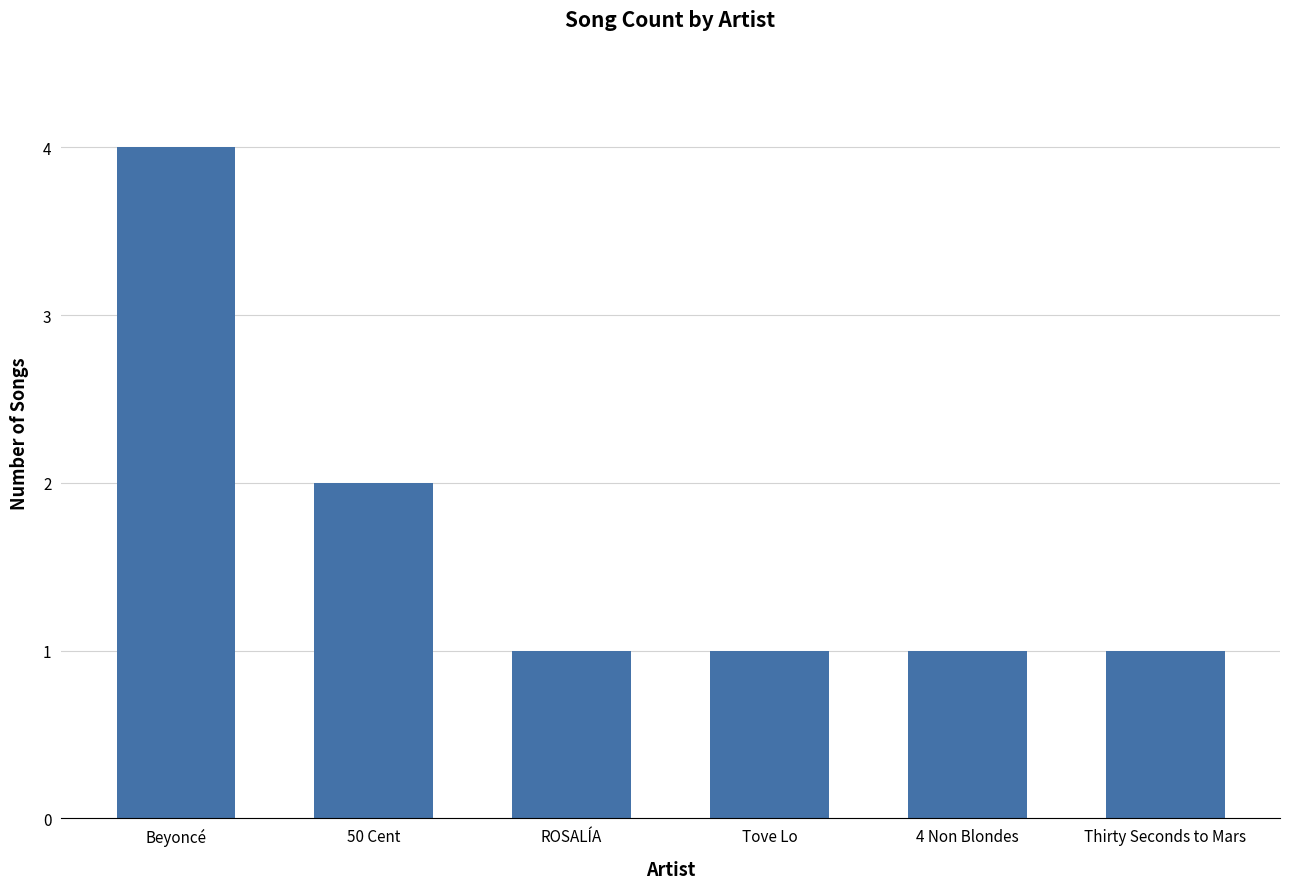

At which category does the chart reach its peak across all series?

Beyoncé